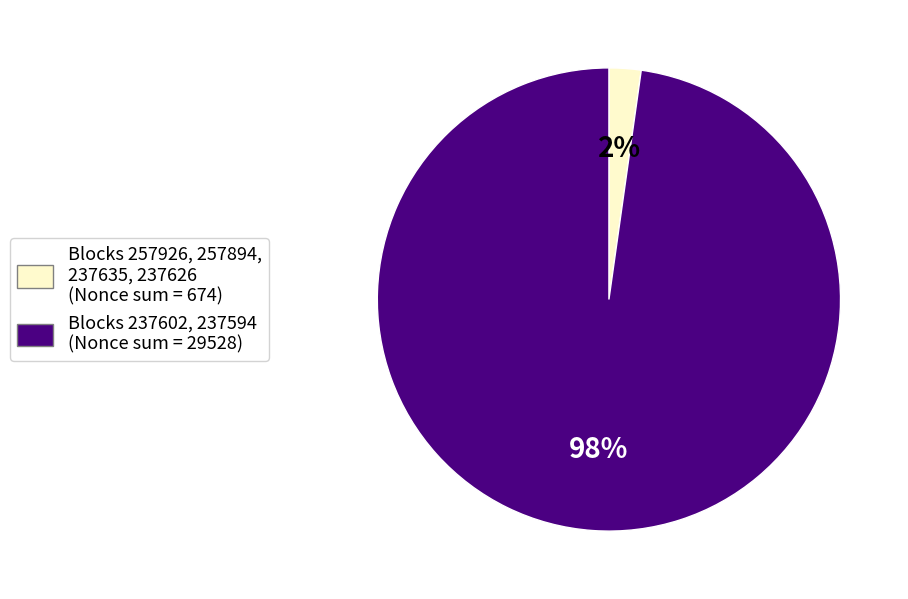

To the nearest percent, what is the average slice percentage?

50%